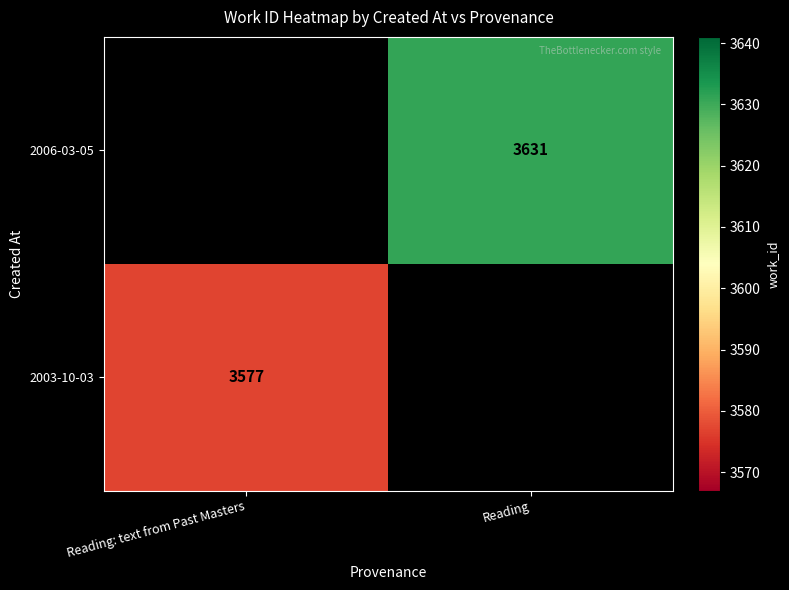

Is it true that 2003-10-03 equals 1268 at Reading: text from Past Masters?

False